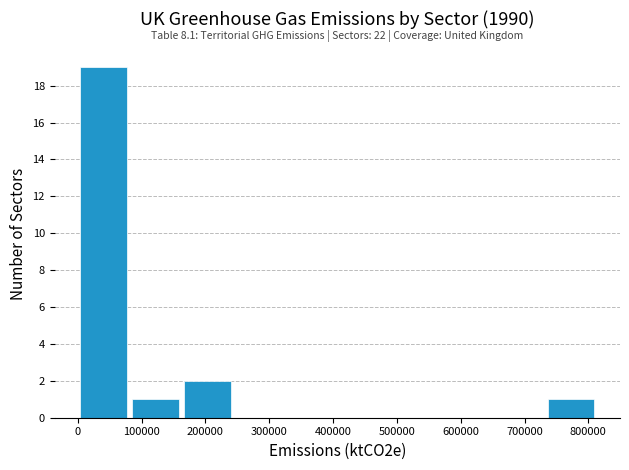

Over which range of the x-axis is the bar tallest?

0 to 80000